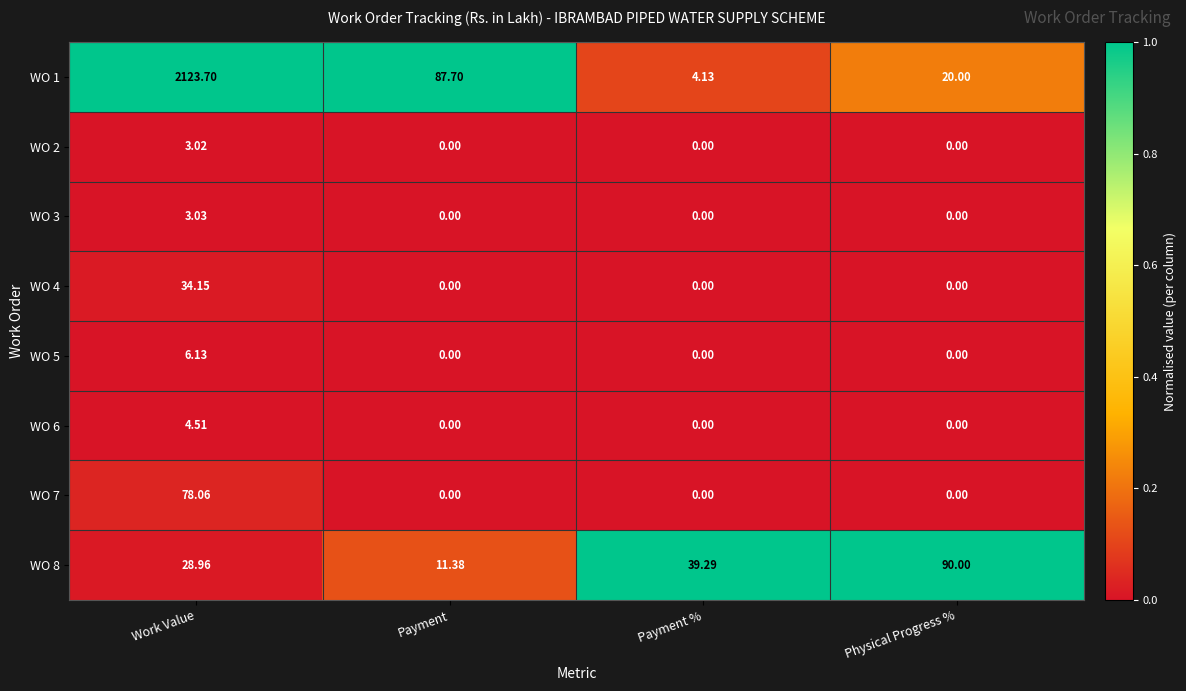

At which category is the sum across all series the highest?

Work Value